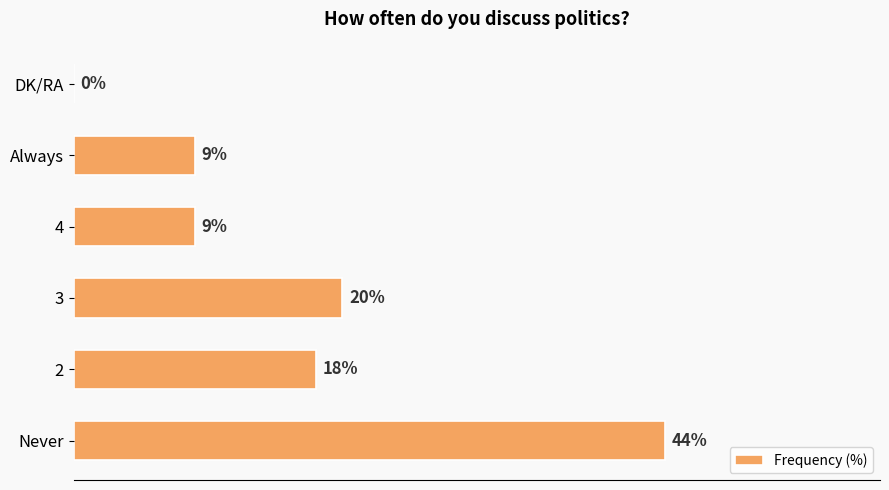

Which category has the highest value across all series?

Never